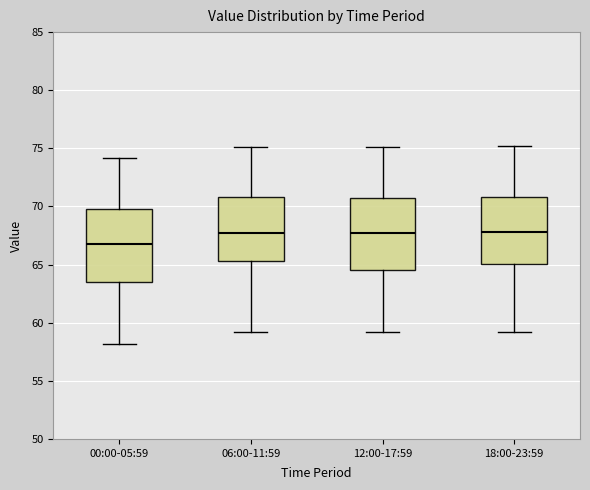

Reading left to right, transcribe this box plot: for each box, give where its median line is, the range the box spans, and where its two whiskers end, as read against the y-axis. The values are not printed on the chart, so give them approximately, as read against the axis.

00:00-05:59: median 67.0, box 63.5 to 70.0, whiskers 58.0 to 74.0
06:00-11:59: median 68.0, box 65.5 to 71.0, whiskers 59.0 to 75.0
12:00-17:59: median 68.0, box 64.5 to 70.5, whiskers 59.0 to 75.0
18:00-23:59: median 68.0, box 65.0 to 71.0, whiskers 59.0 to 75.0